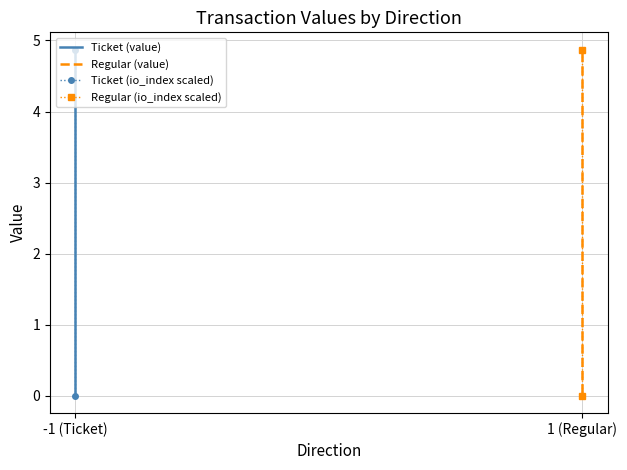

What is the sum of all Ticket (io_index scaled) values?

4.9